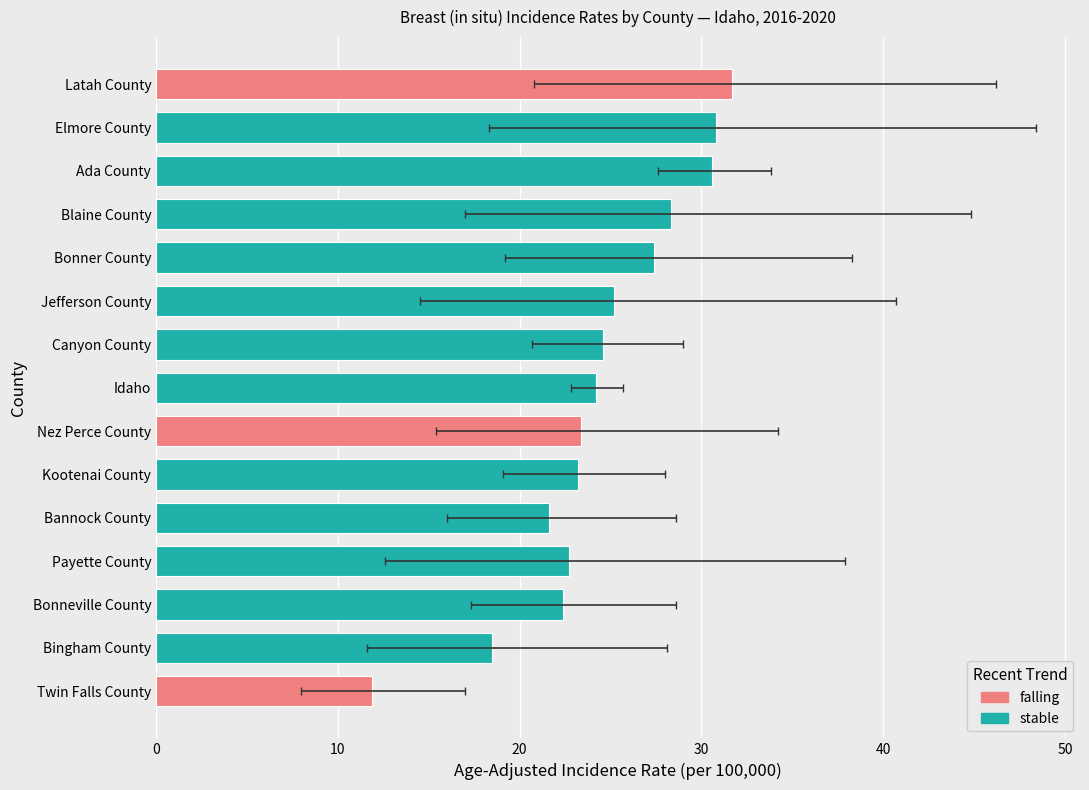

What is the spread (max minus min) of values at Jefferson County?

26.2